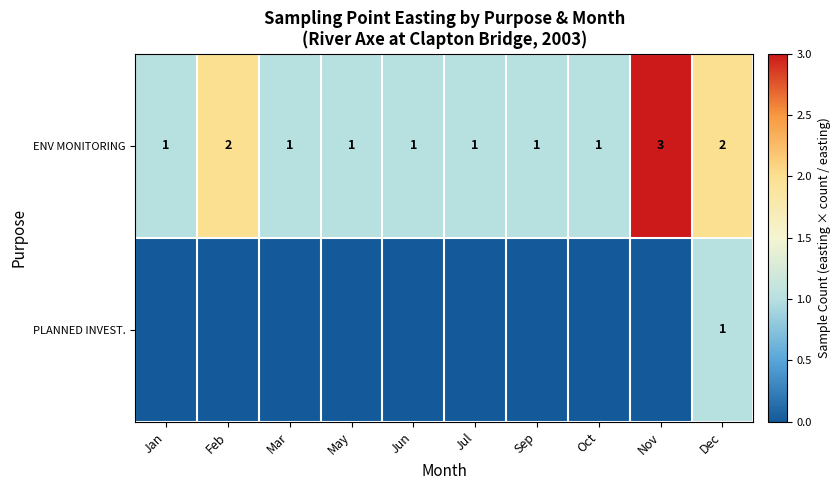

True or false: ENV MONITORING has a value of 1 at Jul.

True